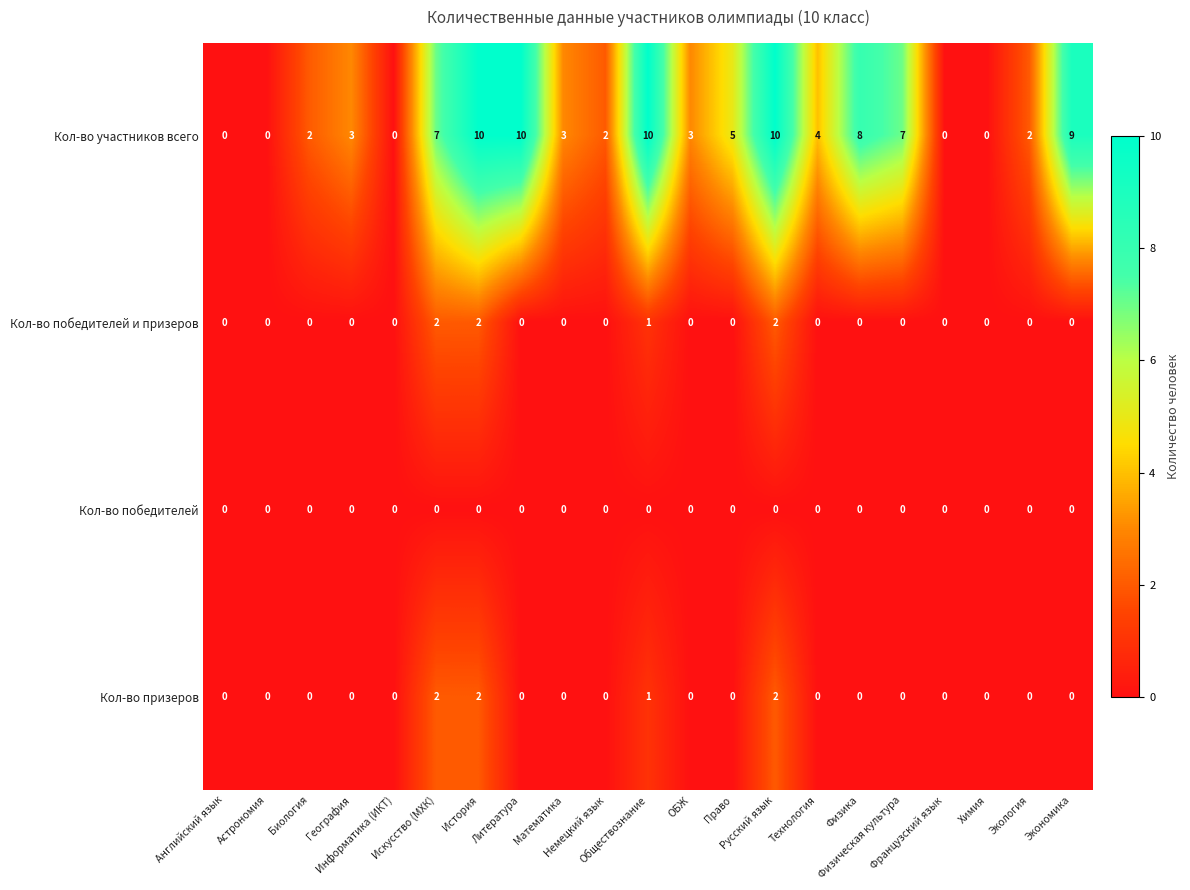

How many values in Кол-во призеров are above zero?

4